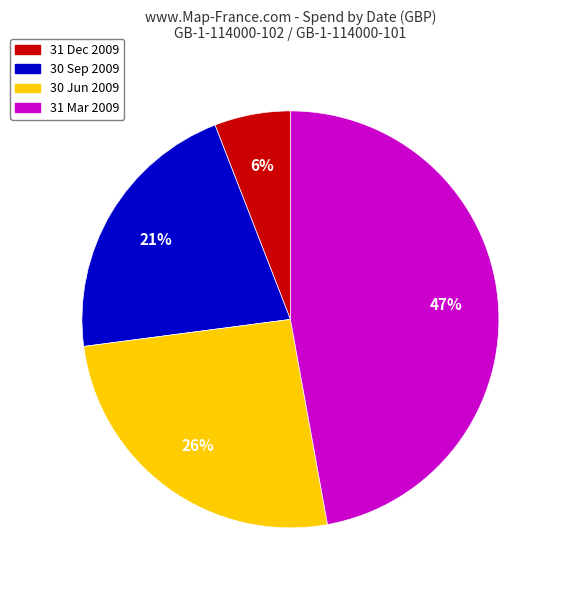

Is there a majority slice in this chart?

No